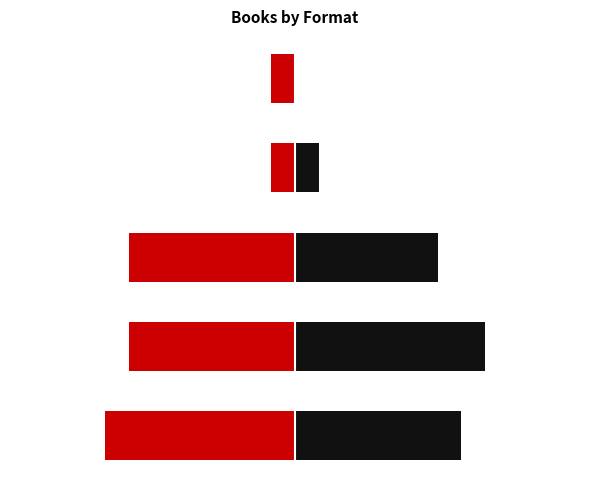

What is the sum of all Left values?

-24